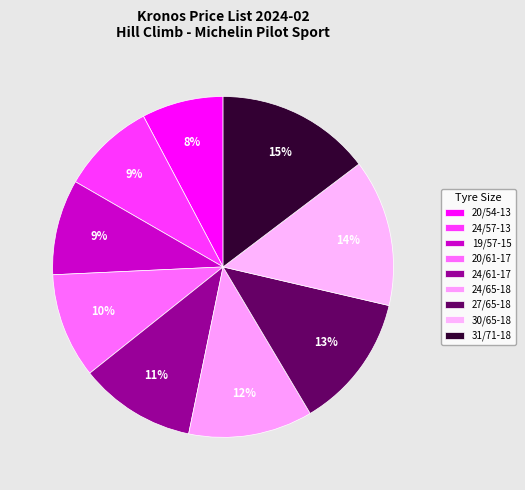

Count the number of slices in the pie.

9